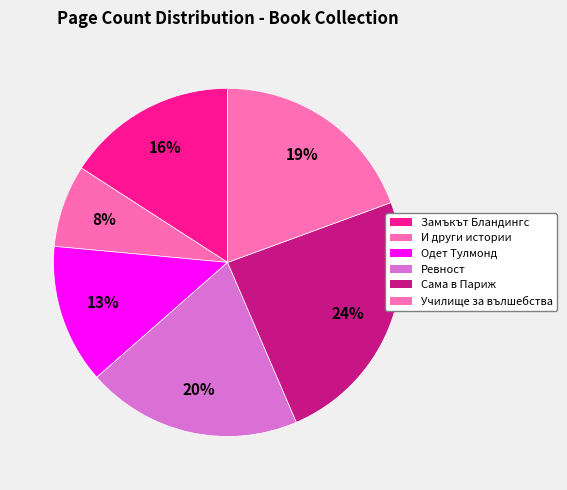

How many segments does this pie chart have?

6